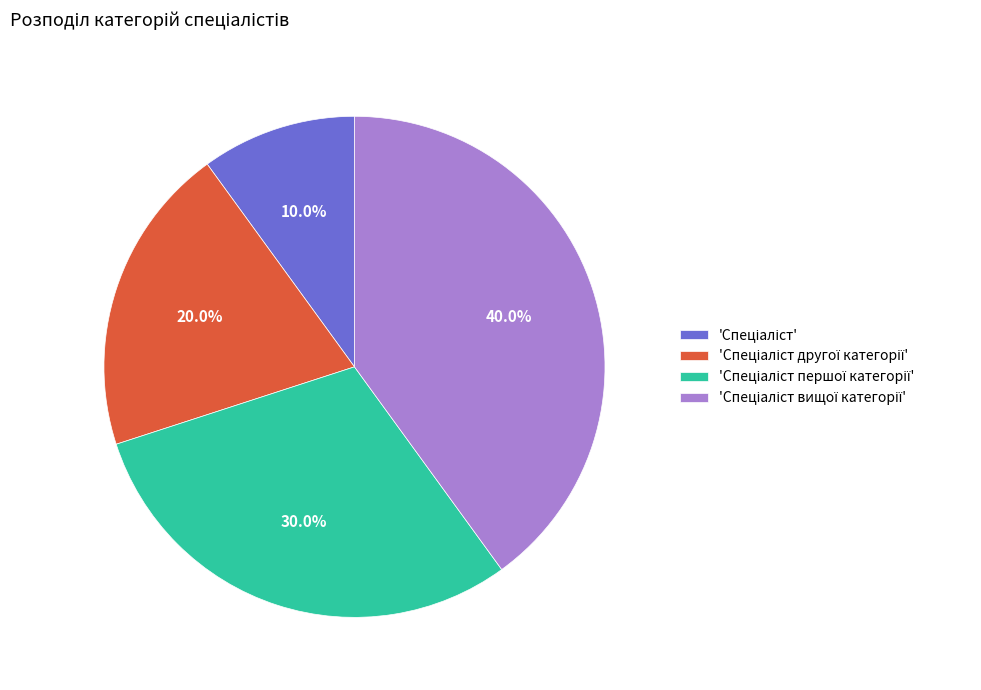

Is there a majority slice in this chart?

No